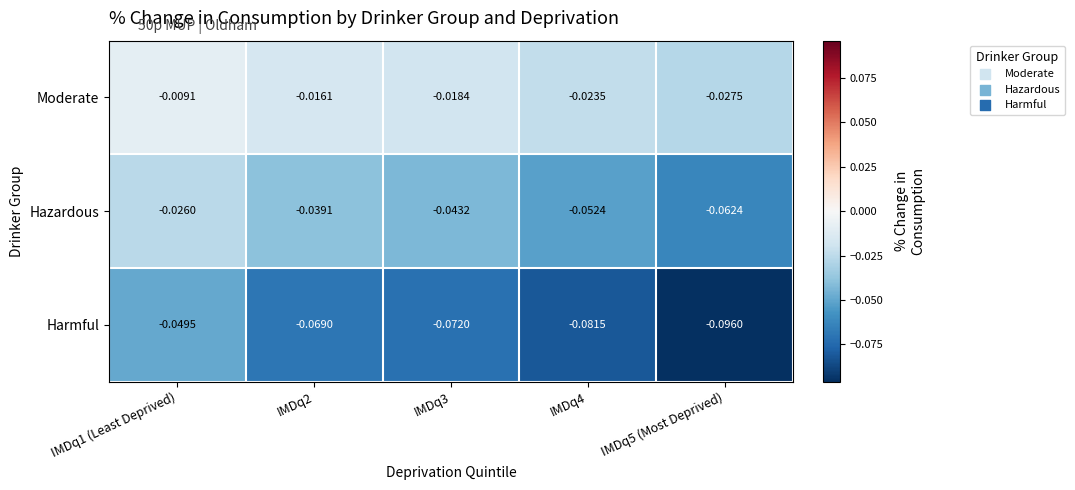

Which series has the largest total across all categories?

Moderate